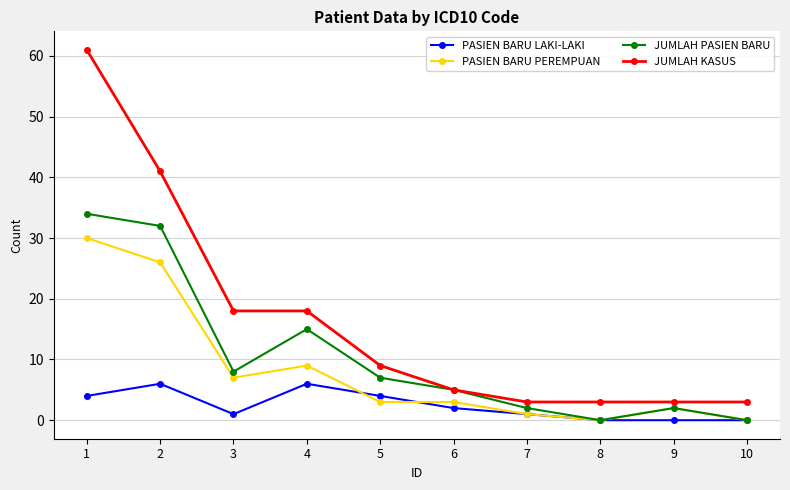

True or false: JUMLAH KASUS and PASIEN BARU LAKI-LAKI intersect in this chart.

False